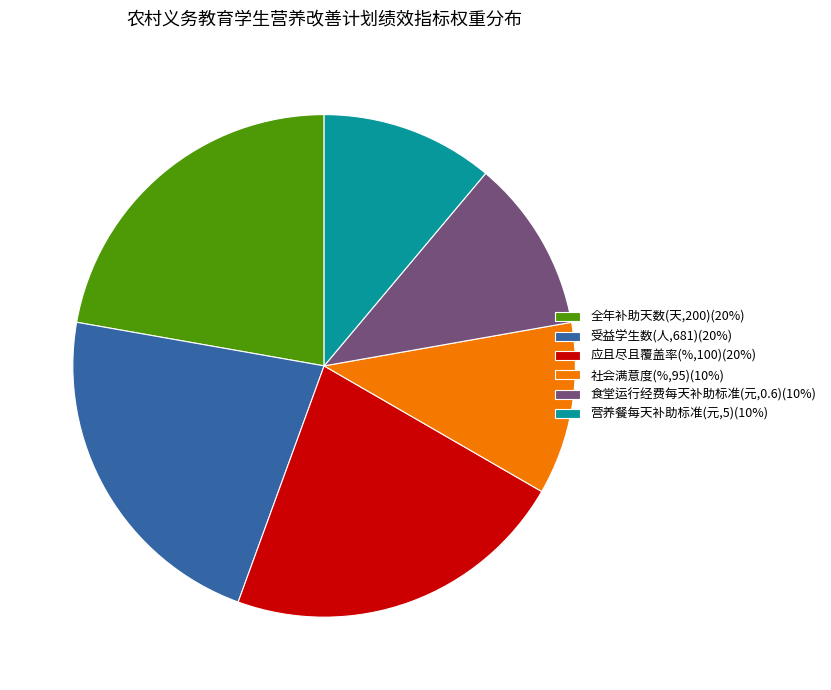

Does 食堂运行经费每天补助标准(元,0.6) represent more than half of the total?

No